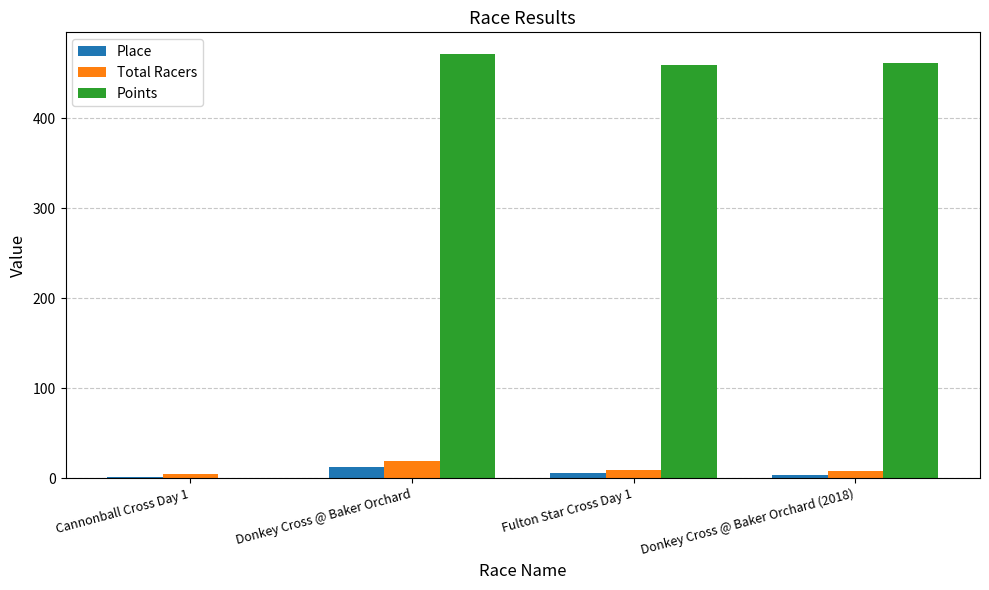

True or false: Points has a value of 472.1 at Donkey Cross @ Baker Orchard.

True